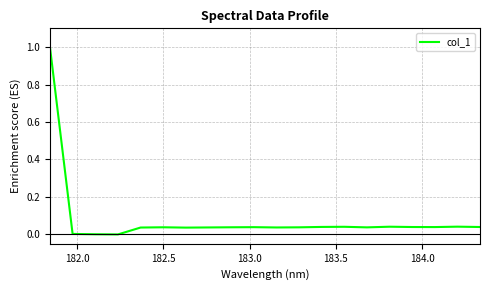

What is the greatest value displayed?

1.0